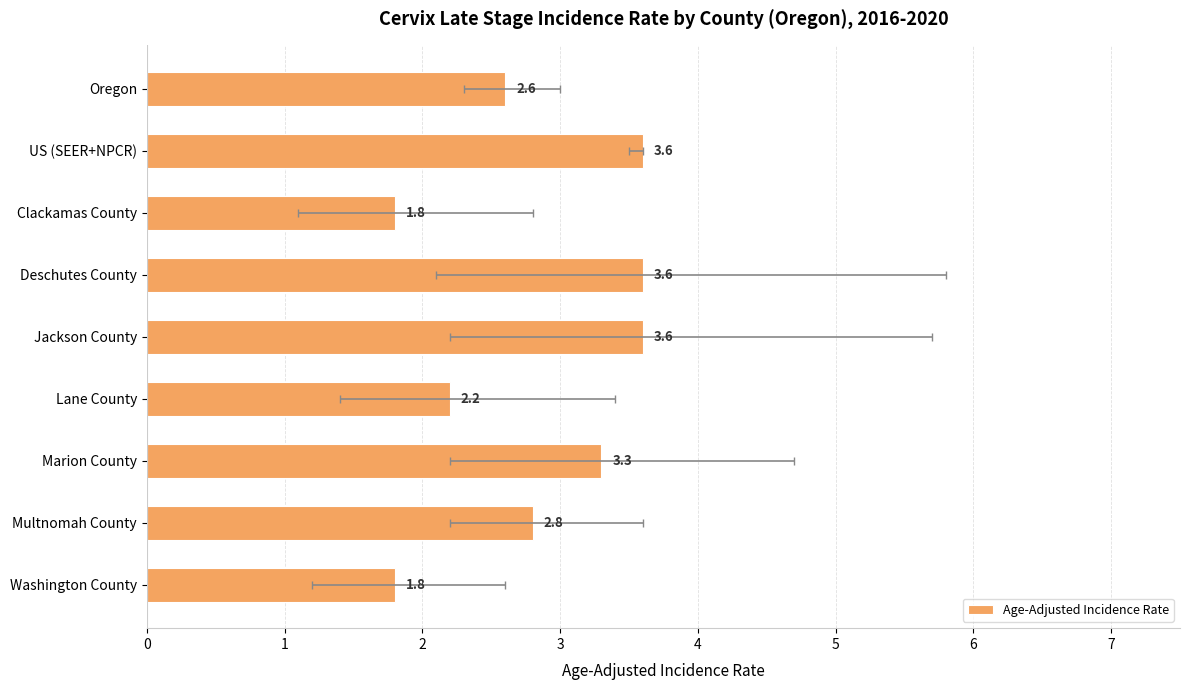

What is the maximum value shown in the chart?

3.6